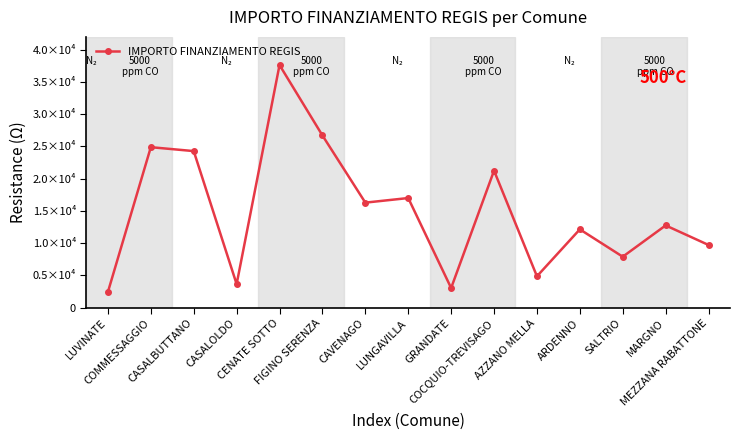

Is this an area chart (filled region under the line)?

No